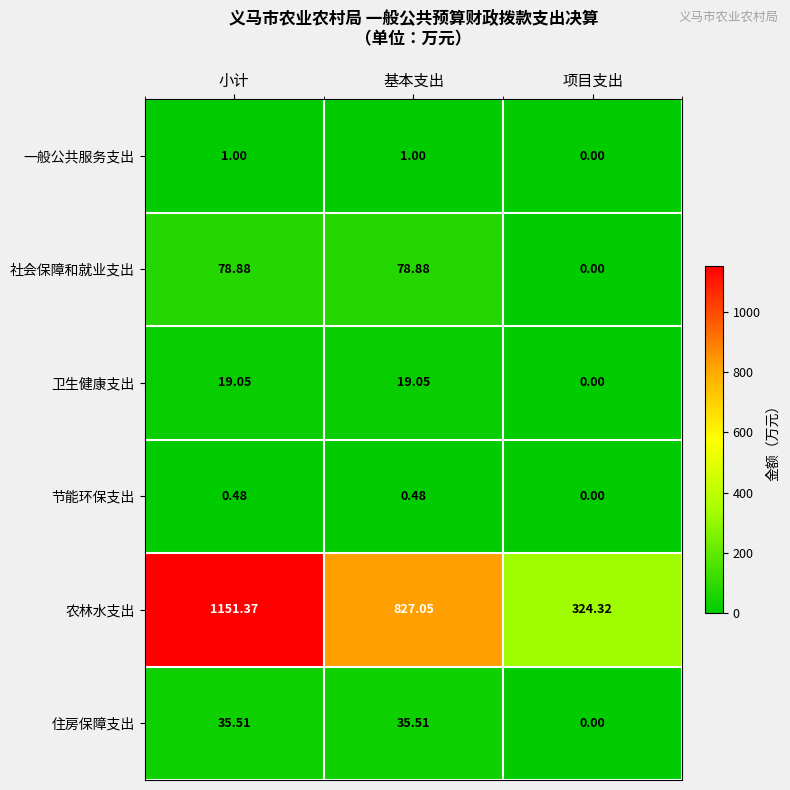

List the series in order of their peak value, lowest first.

节能环保支出, 一般公共服务支出, 卫生健康支出, 住房保障支出, 社会保障和就业支出, 农林水支出